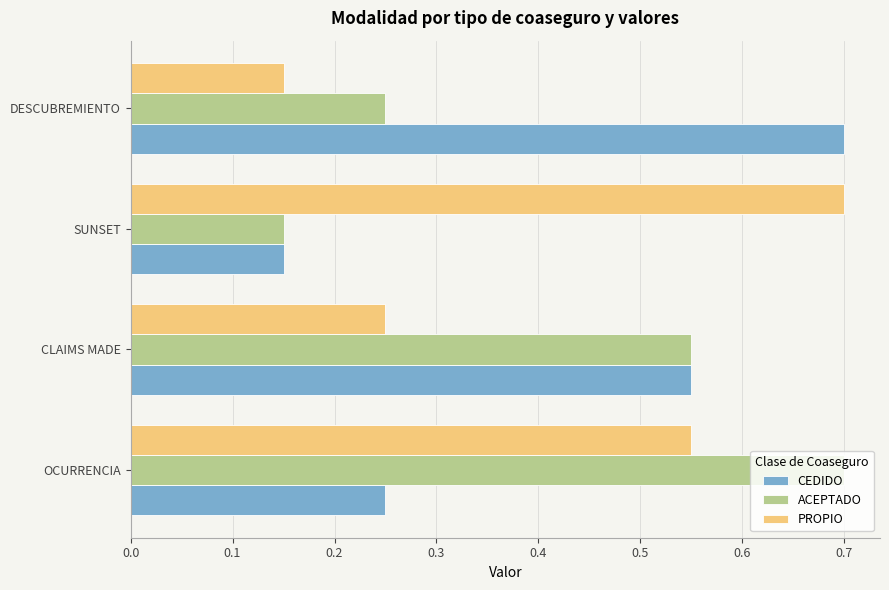

What is the greatest value displayed?

0.7